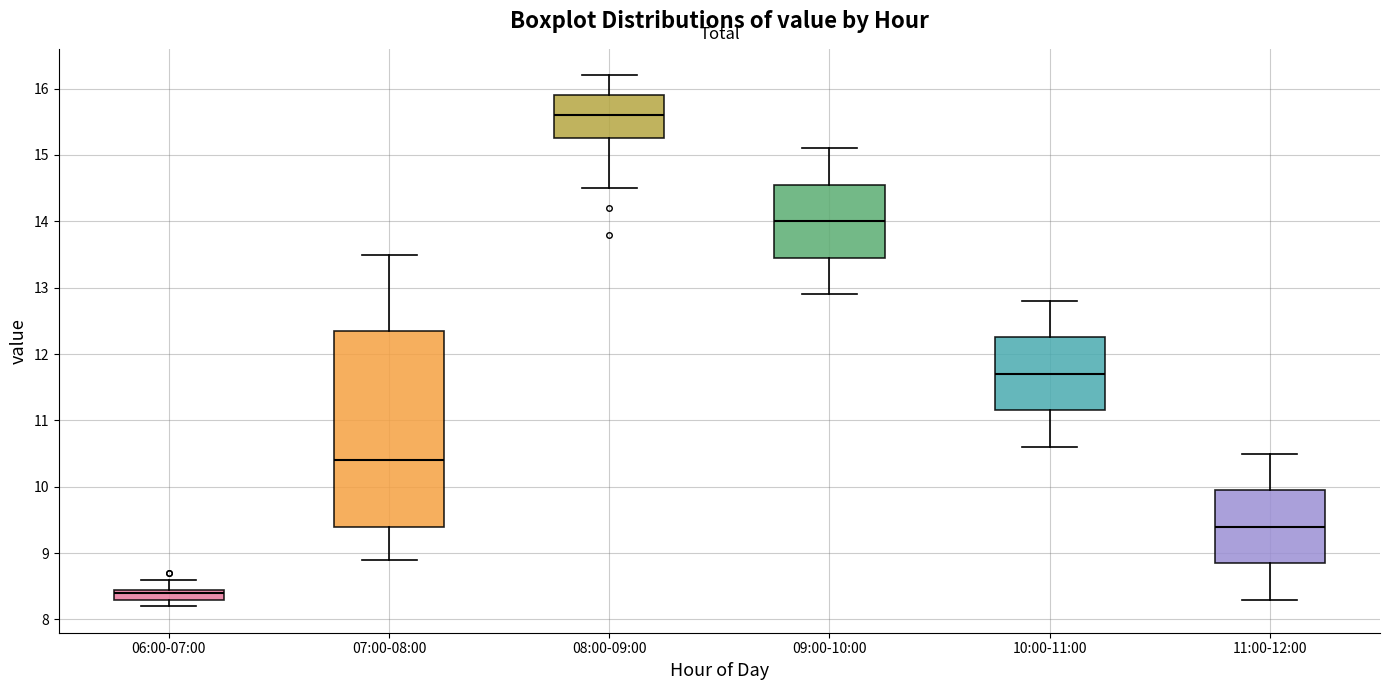

Which box has the lowest median line?

06:00-07:00